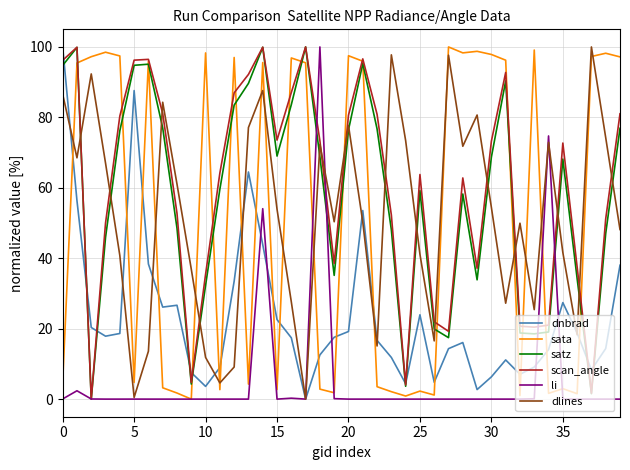

Does the chart display data point markers on the line(s)?

No